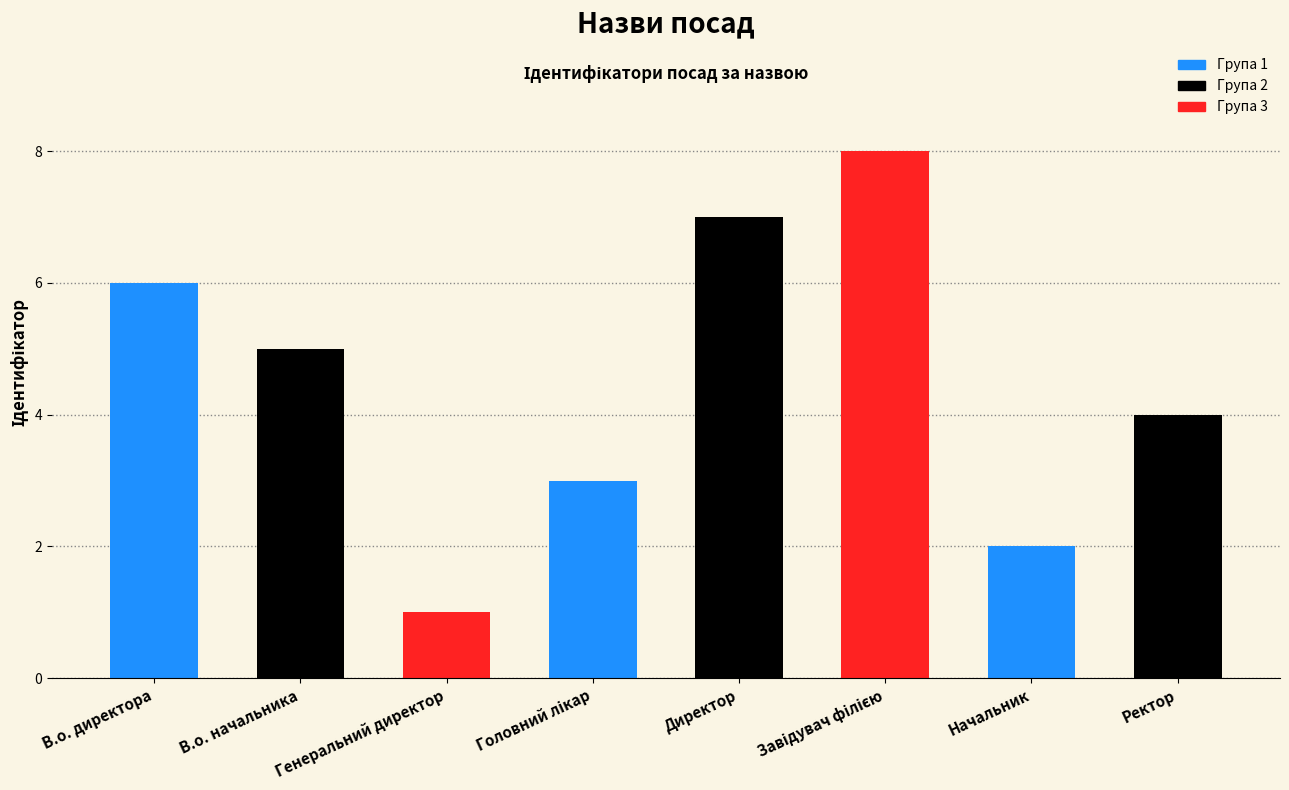

Is it true that the value at Ректор is 4?

True